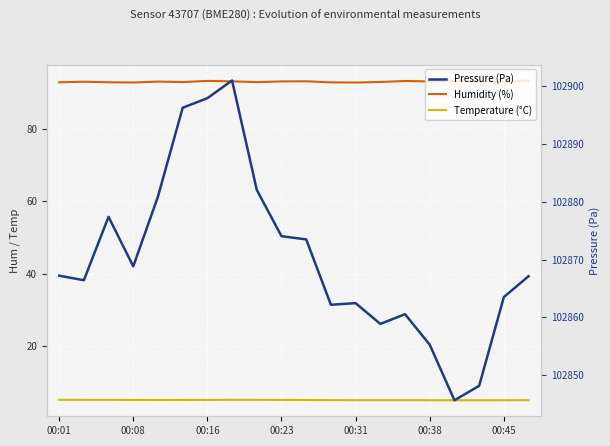

What is the greatest value displayed?

102901.0